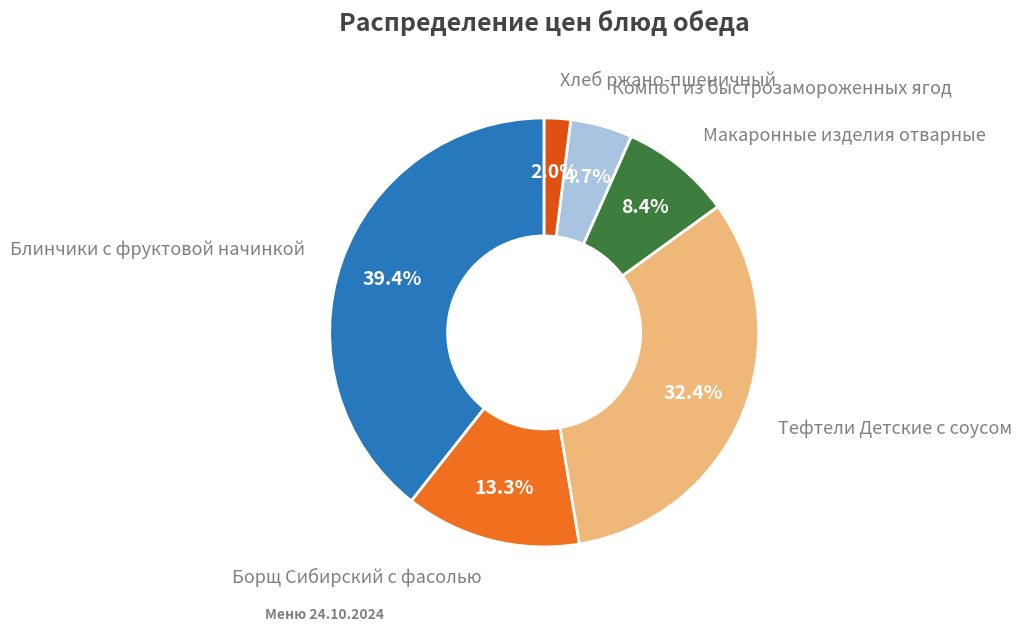

The Тефтели Детские с соусом slice represents 40% of the pie. True or false?

False